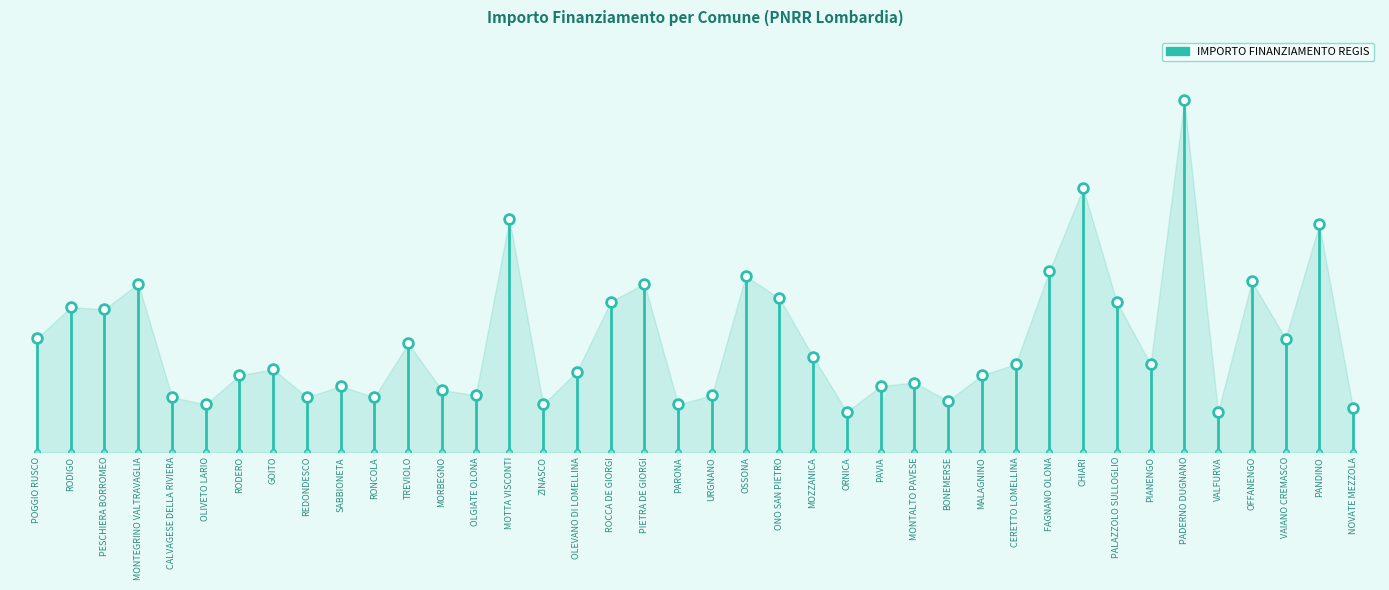

How many series are shown in this chart?

1